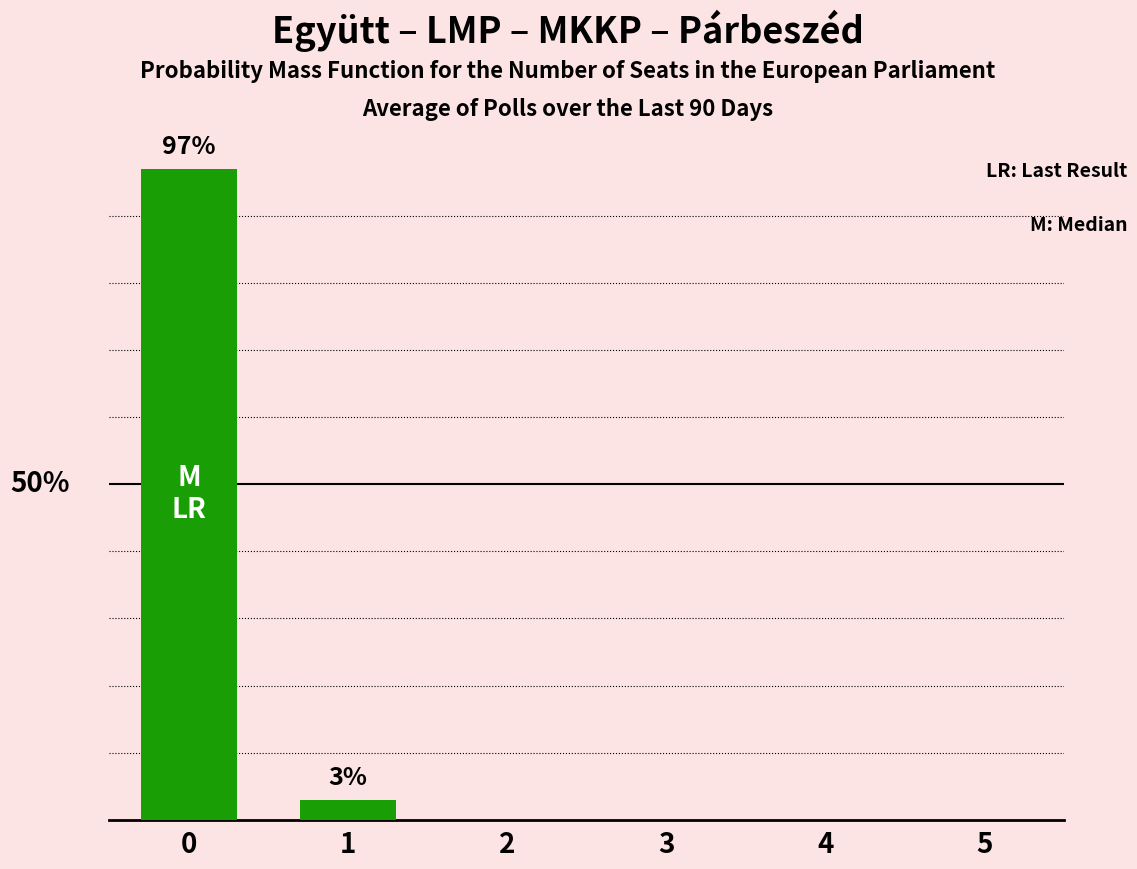

The chart shows a value of 59 at 2. True or false?

False